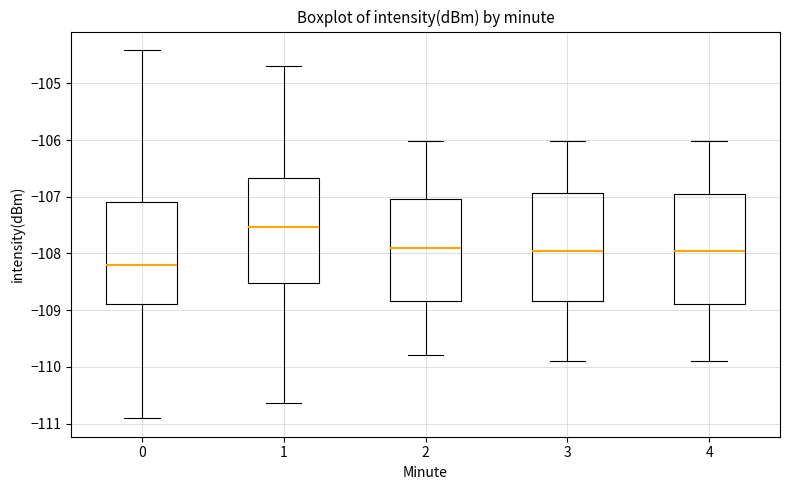

Reading left to right, read every box against the y-axis: the position of its median line, the range the box covers, and the ends of its whiskers. The values are not printed on the chart, so give them approximately, as read against the axis.

0: median -108.2, box -108.9 to -107.1, whiskers -110.9 to -104.4
1: median -107.5, box -108.5 to -106.7, whiskers -110.6 to -104.7
2: median -107.9, box -108.8 to -107.0, whiskers -109.8 to -106.0
3: median -108.0, box -108.8 to -106.9, whiskers -109.9 to -106.0
4: median -108.0, box -108.9 to -107.0, whiskers -109.9 to -106.0